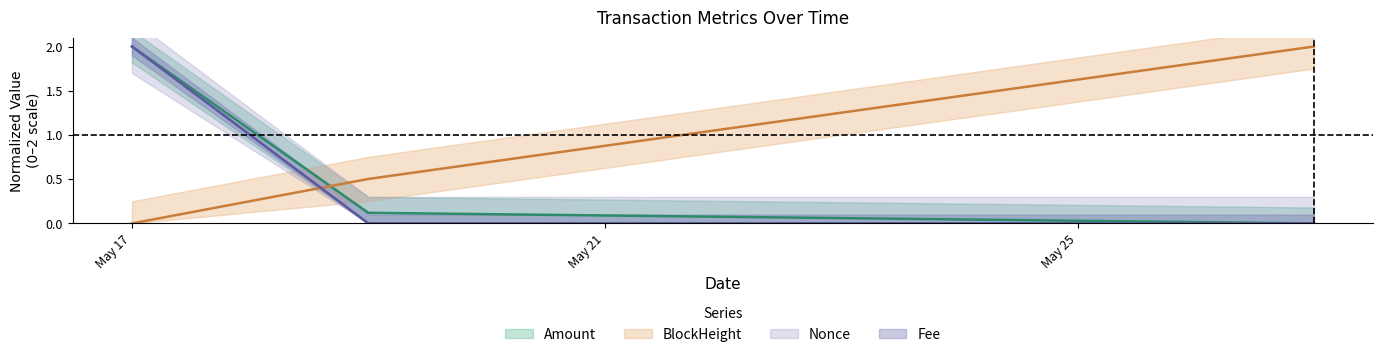

Rank the series at May 17 from highest to lowest value.

Amount, Fee, Nonce, BlockHeight